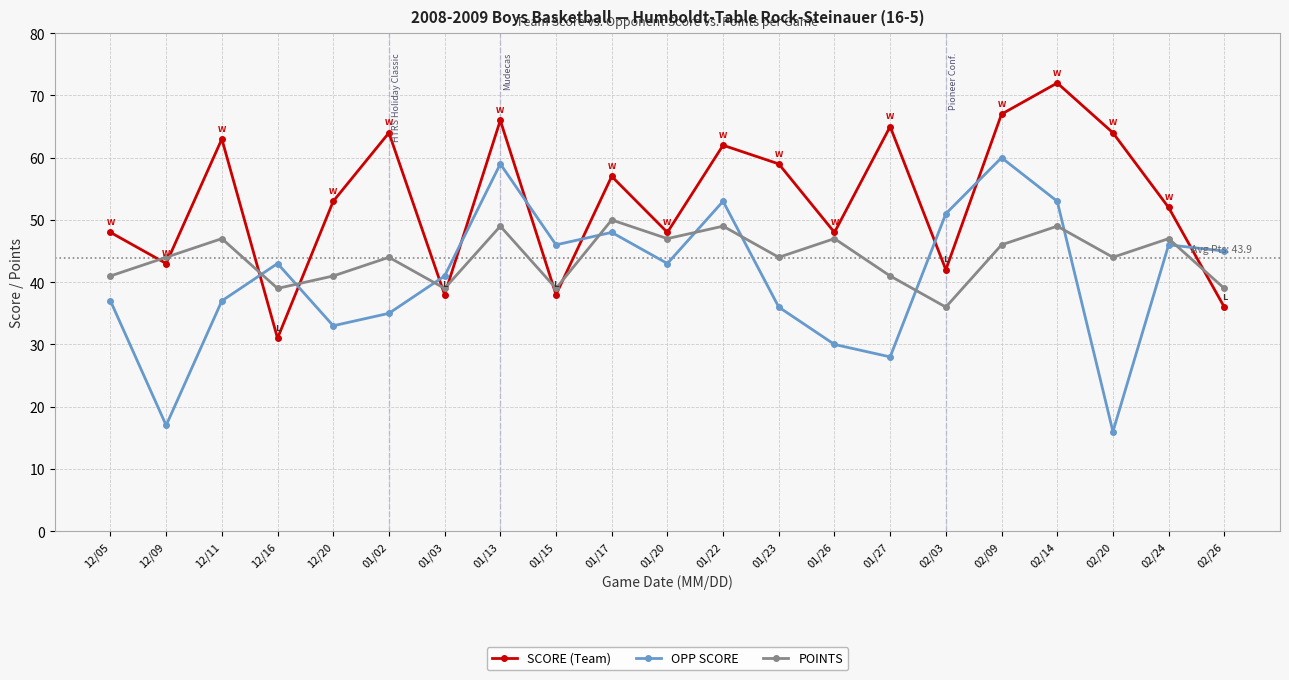

How many data points does each series have?

21